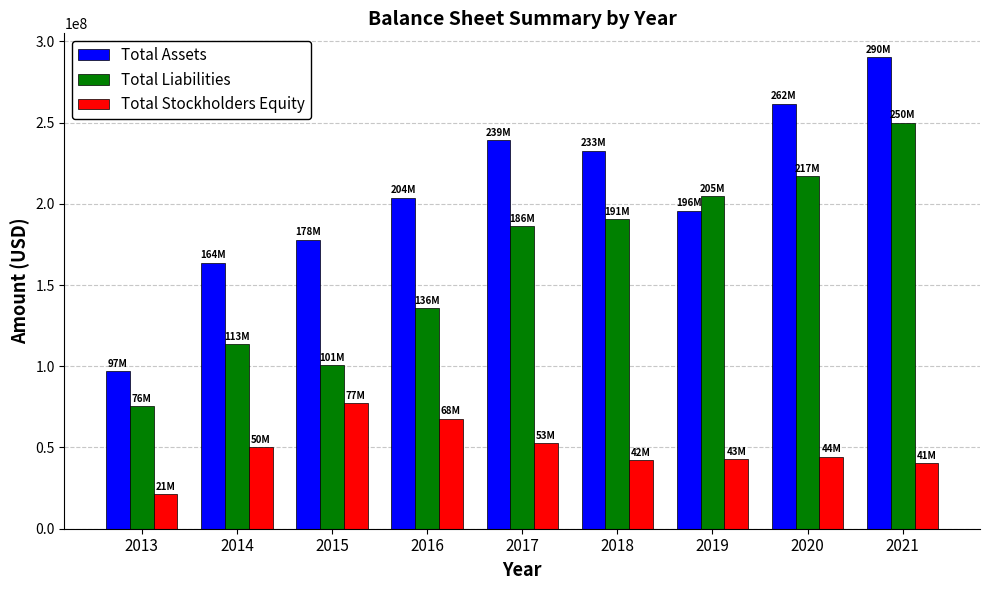

How many bars are there in each group?

3